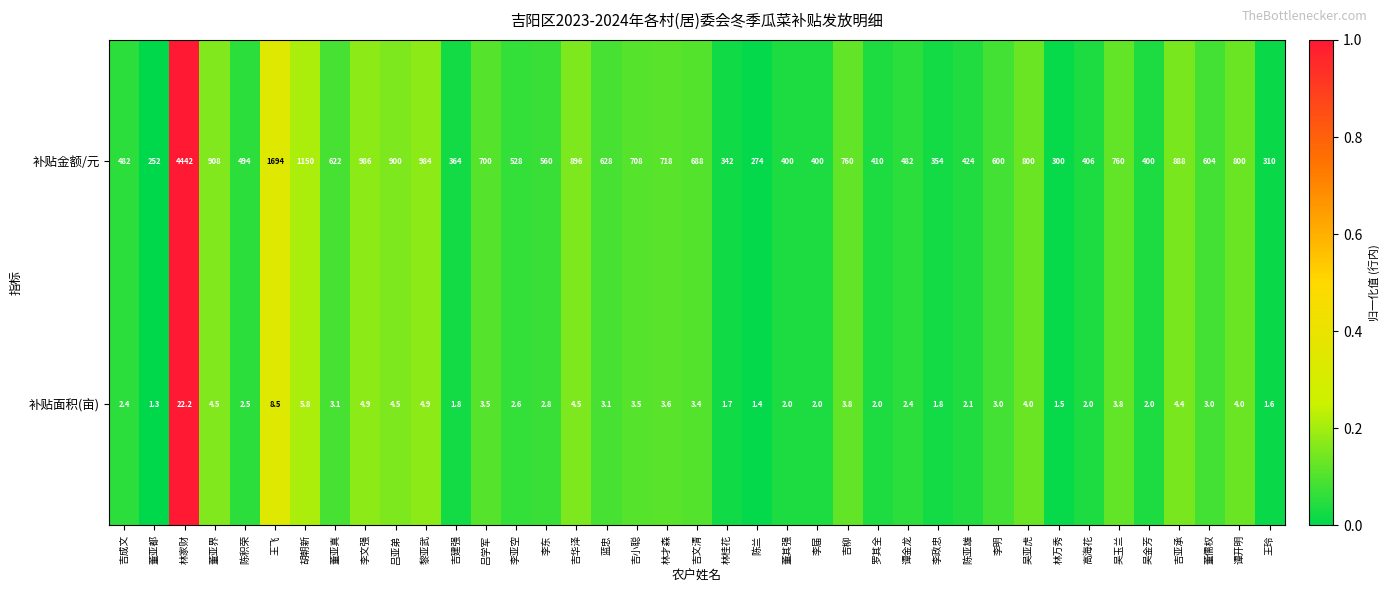

List the series in order of their peak value, lowest first.

补贴面积(亩), 补贴金额/元